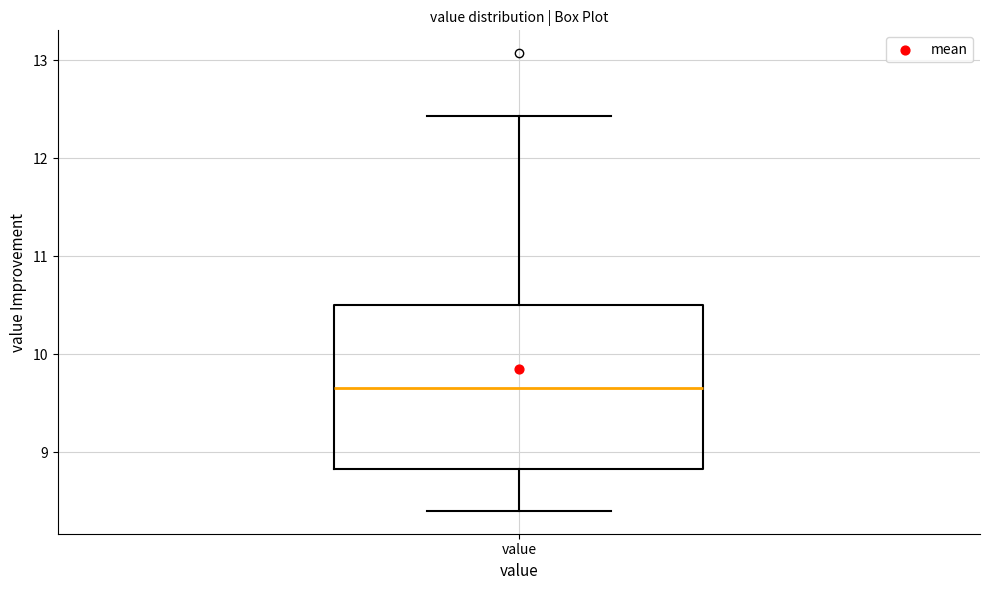

Where is the lower edge of the box for value on the y-axis? The values are not printed on the chart, so give them approximately, as read against the axis.

8.8